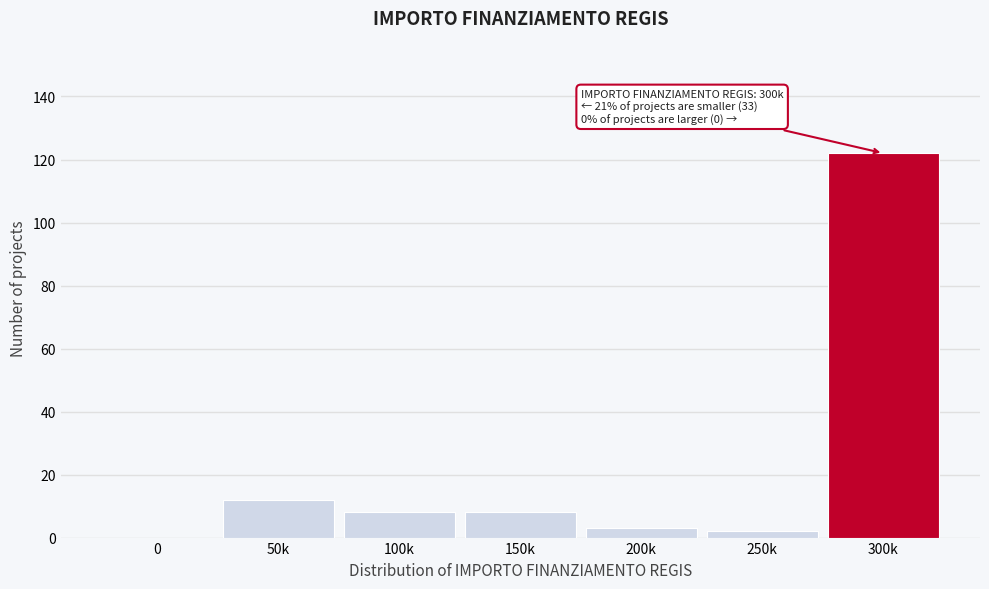

Reading left to right, transcribe all the data shown in this chart.

0=0	50k=12	100k=8	150k=8	200k=3	250k=2	300k=122